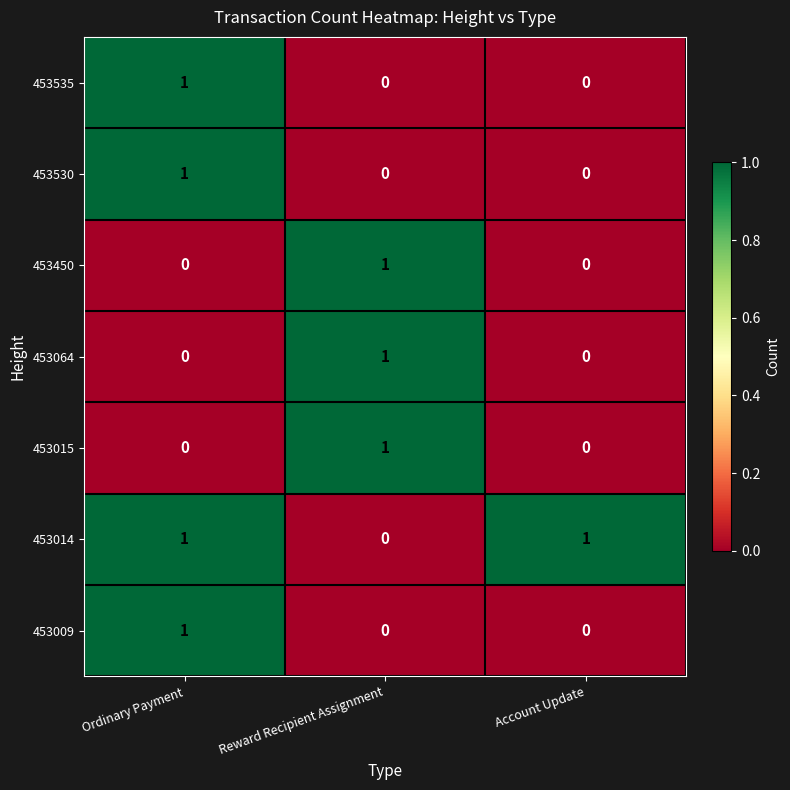

The value of 453535 at Reward Recipient Assignment is -1. True or false?

False